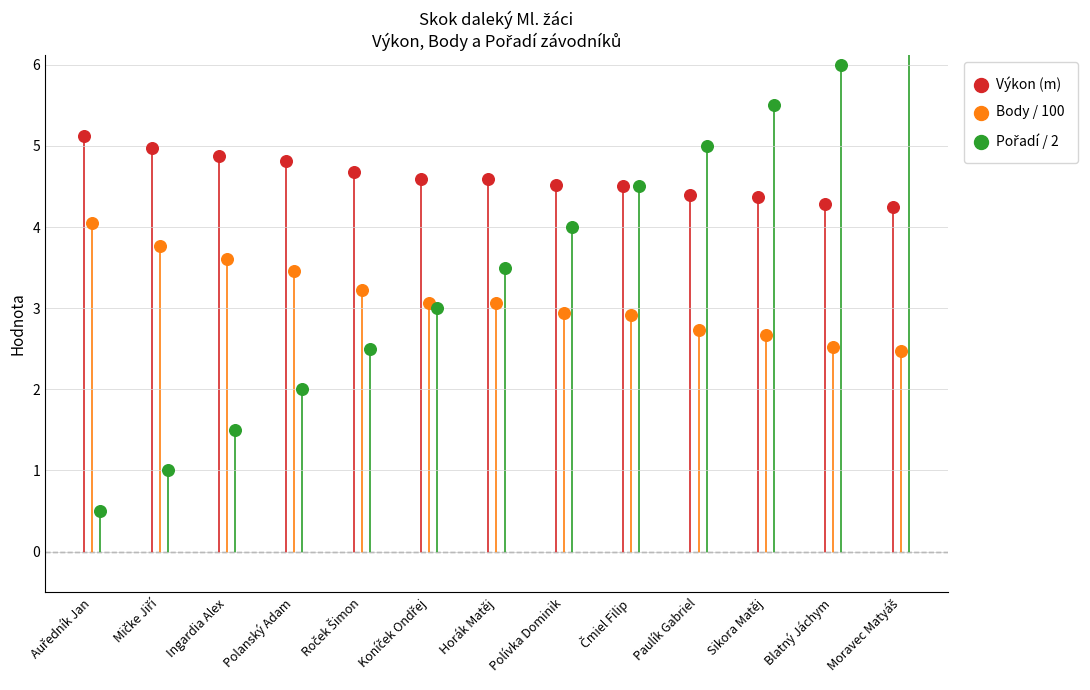

Which series contains the highest Y value?

Pořadí / 2